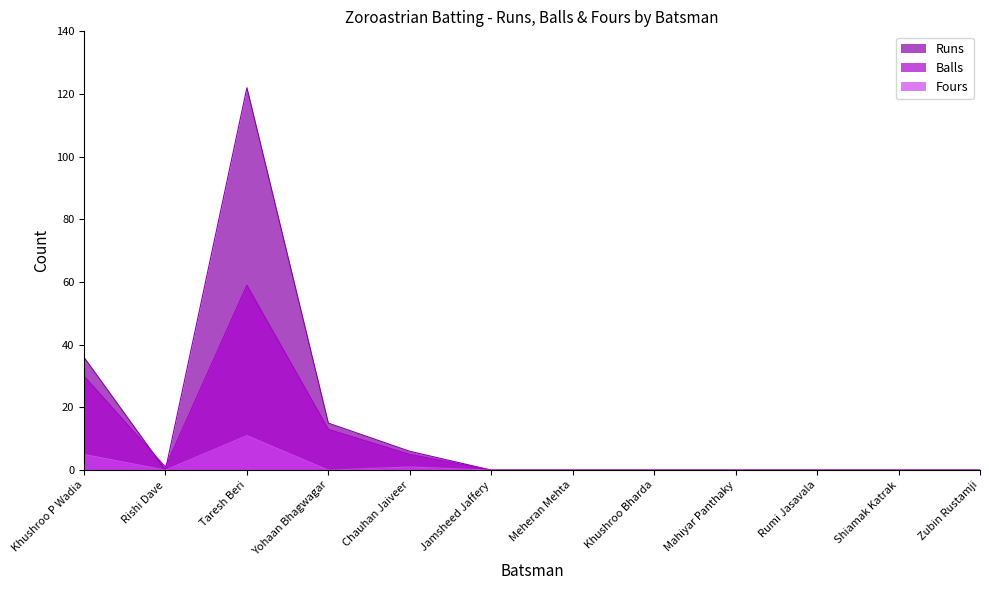

How many values in Fours are above zero?

3